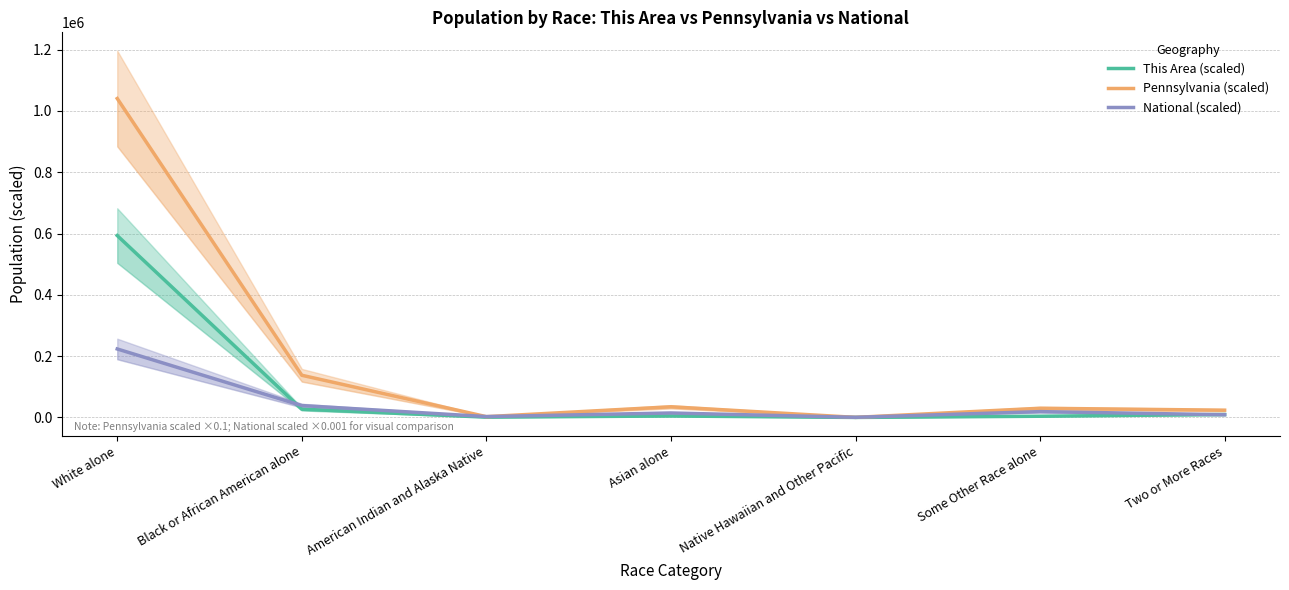

How many lines are shown in the chart?

3